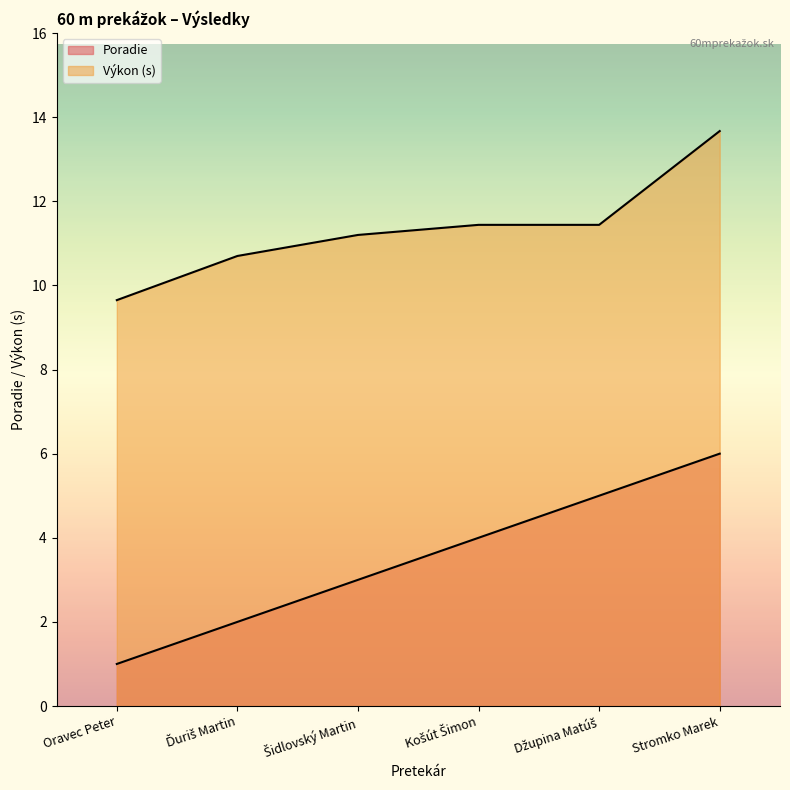

What are all the series names shown in the legend?

Poradie, Výkon